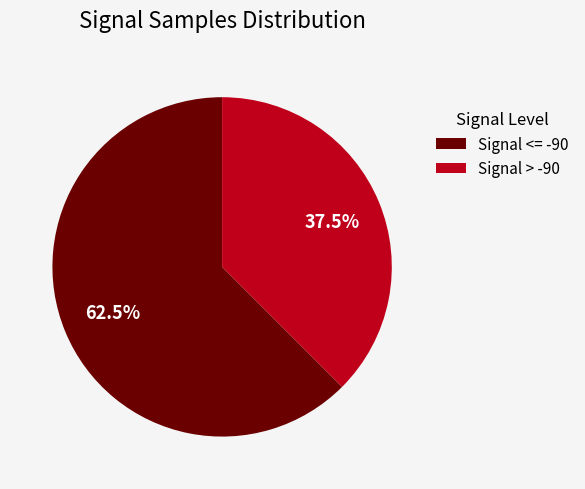

Which has a higher value, Signal > -90 or Signal <= -90?

Signal <= -90